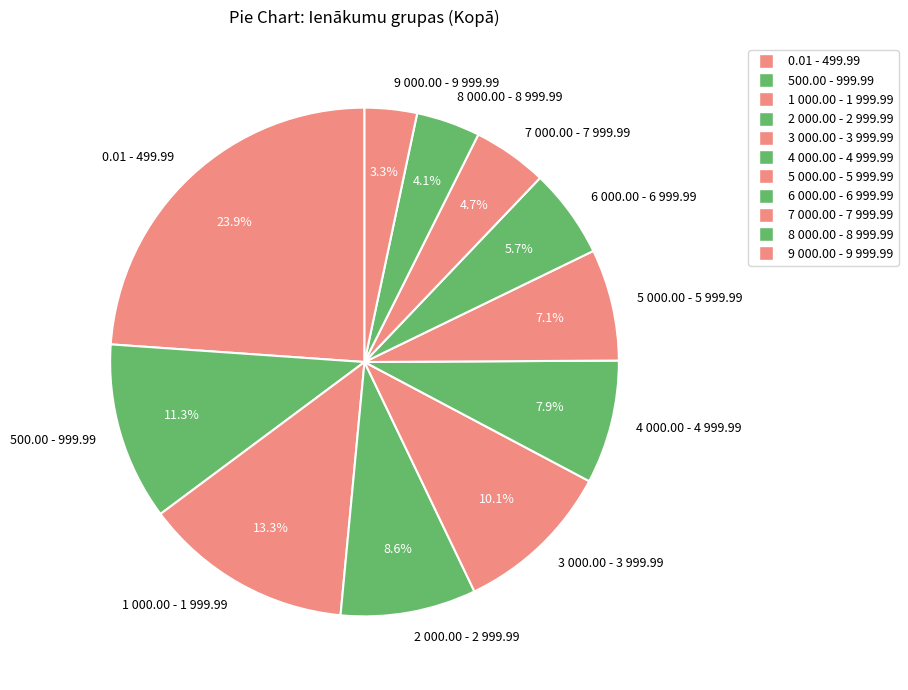

To the nearest percent, what percentage of the pie is 2 000.00 - 2 999.99?

9%